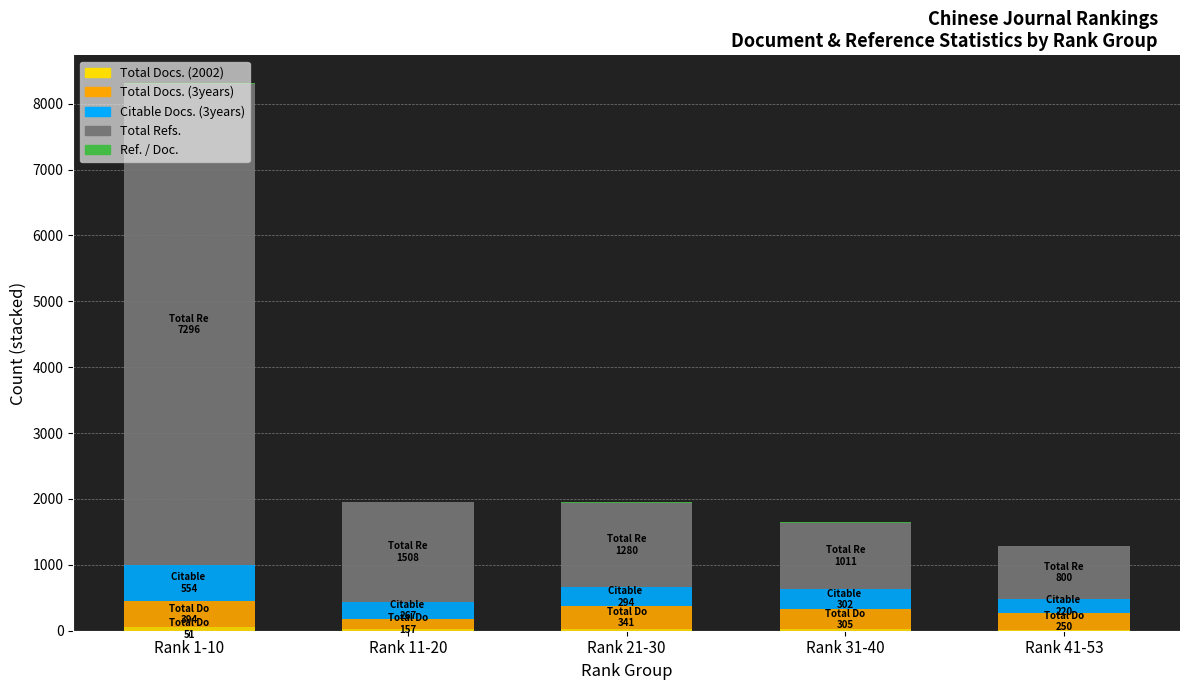

Rank the series by their maximum value, from highest to lowest.

Total Refs., Citable Docs. (3years), Total Docs. (3years), Total Docs. (2002), Ref. / Doc.